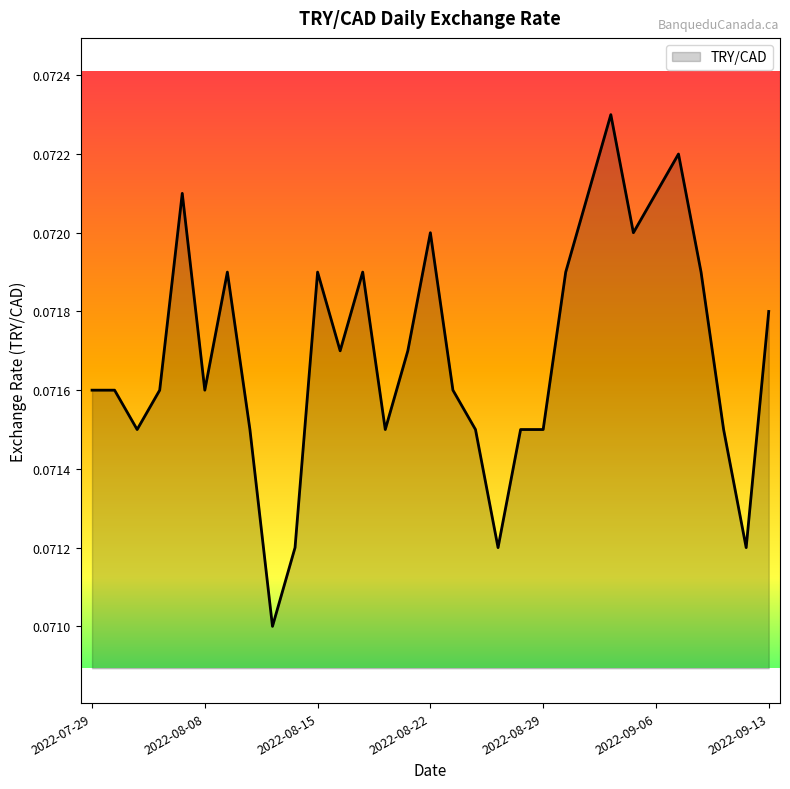

How many interior local peaks (higher than both neighbors) does the data have?

7